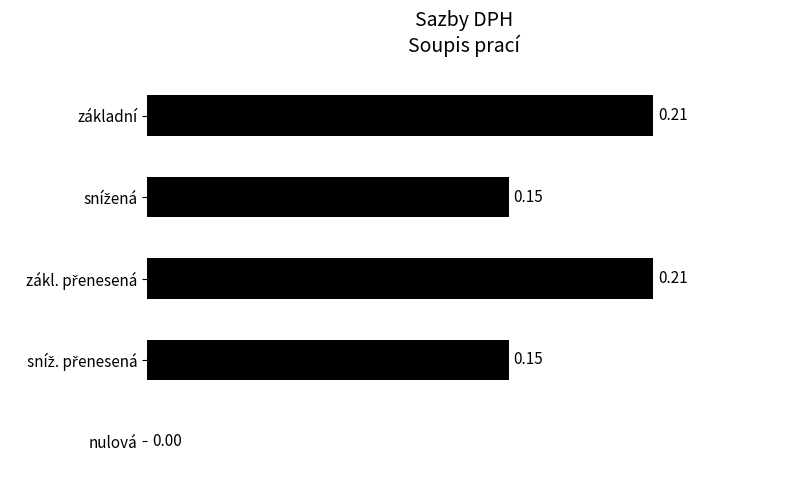

What is the sum of all values?

0.7